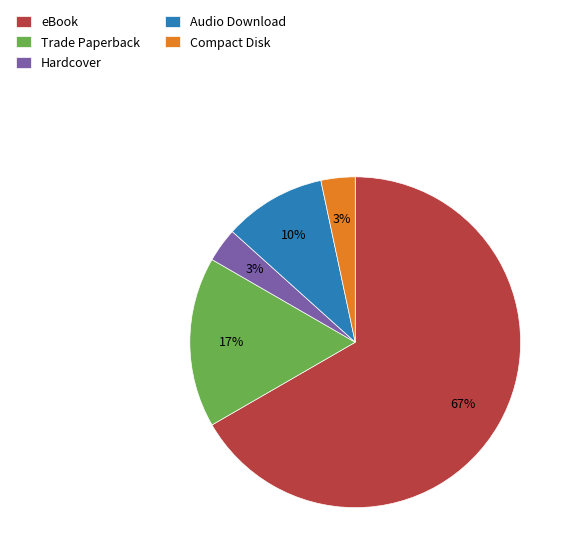

What percentage is the Compact Disk slice, to the nearest percent?

3%